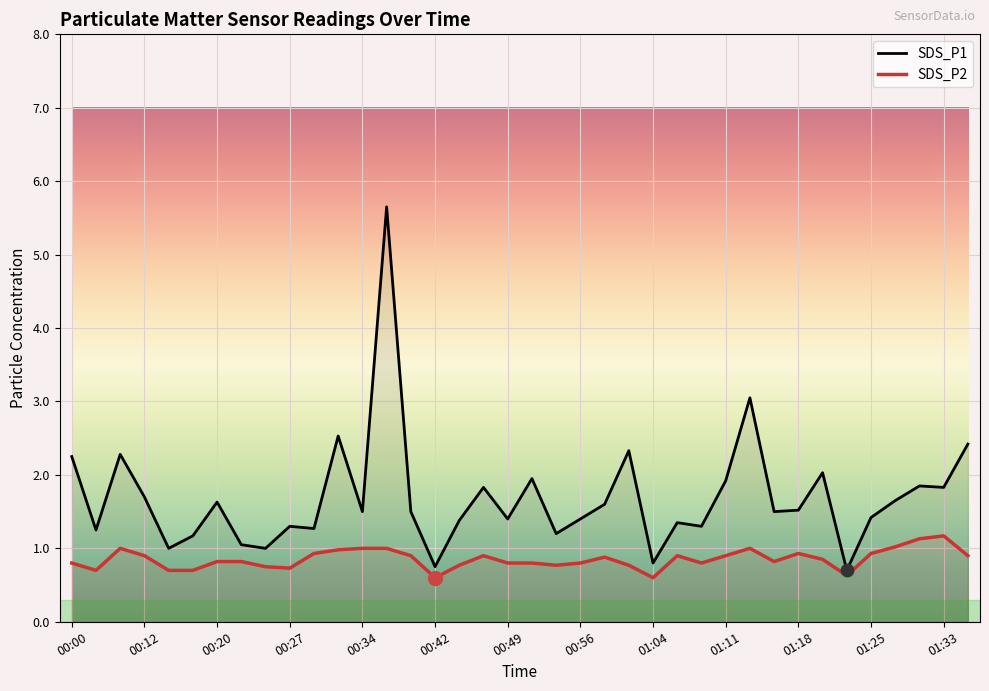

Which series has the largest total across all categories?

SDS_P1